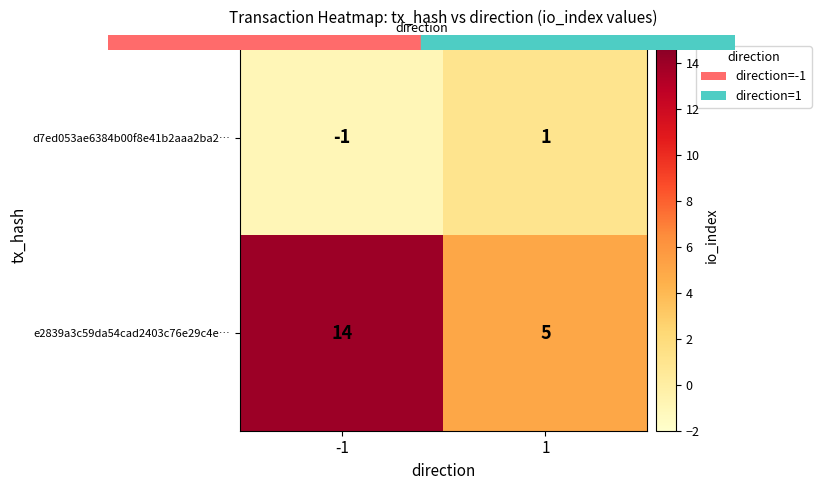

Which category has the highest value across all series?

-1